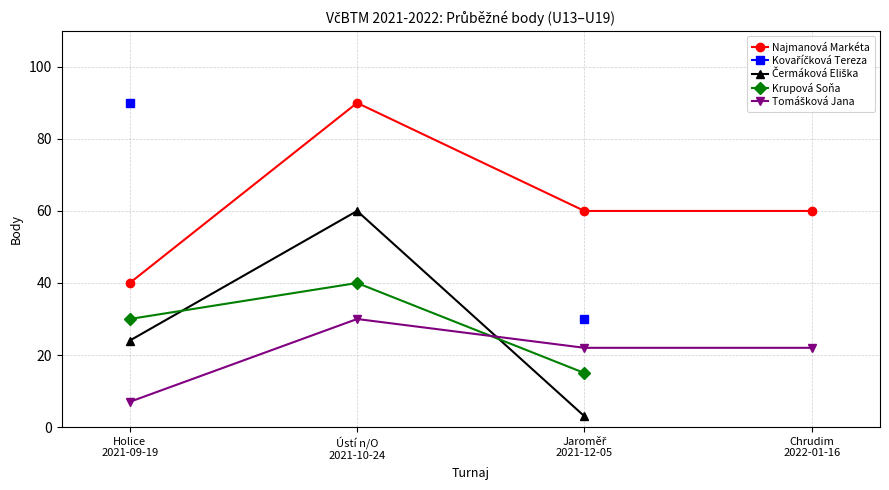

In Čermáková Eliška, how many points are higher than both neighbors (excluding endpoints)?

1